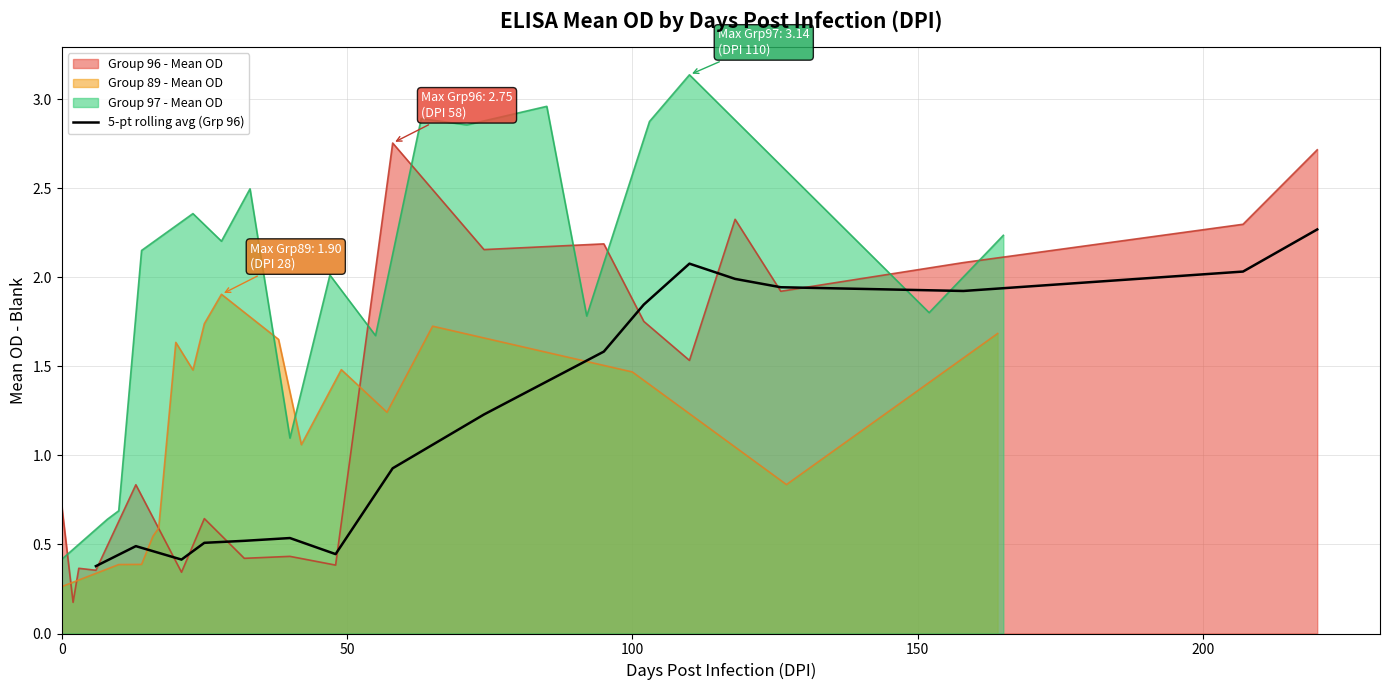

Does the chart have visible grid lines?

Yes